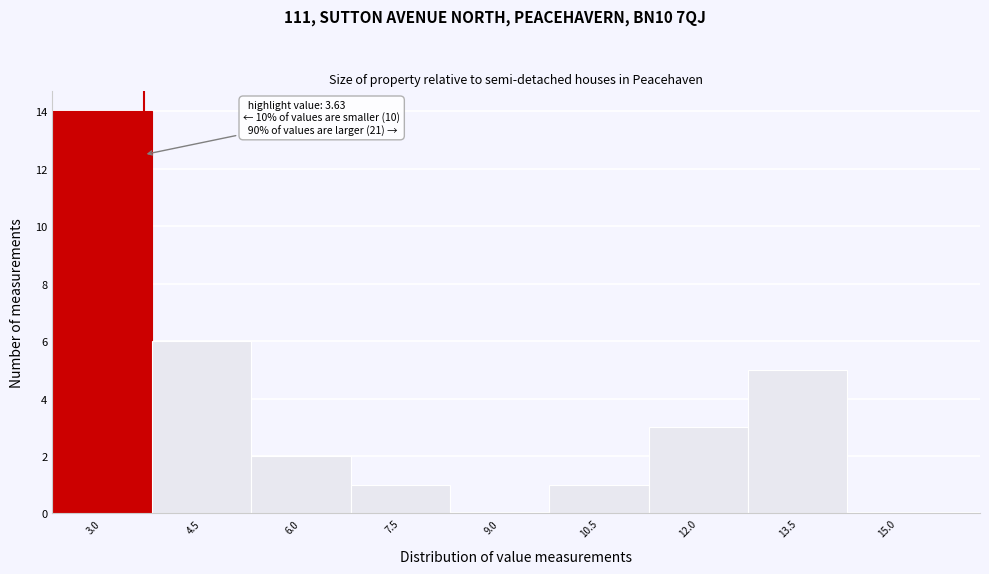

Which range on the x-axis has the tallest bar?

2.25 to 3.75